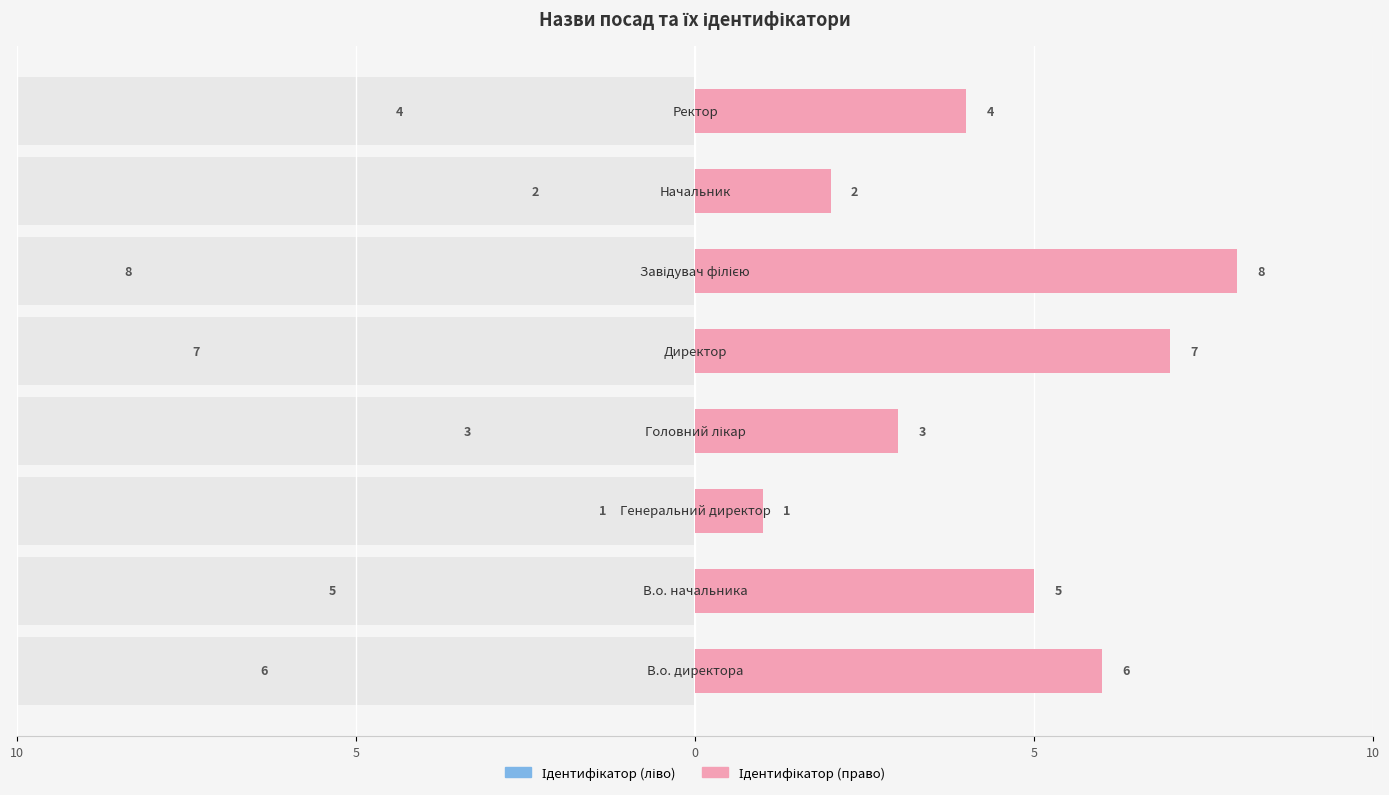

True or false: Ідентифікатор (ліво) has a value of 1 at 10.

False